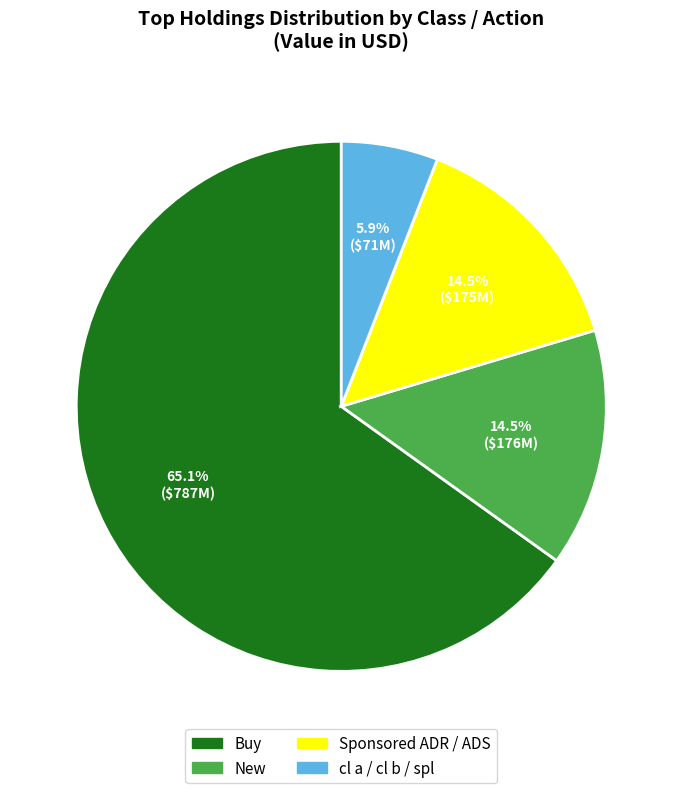

Is there a majority slice in this chart?

Yes